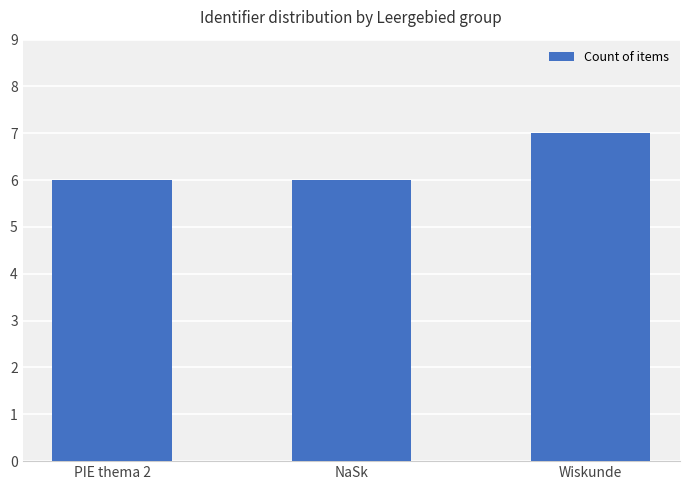

Reading left to right, extract all data points from this chart.

6	6	7